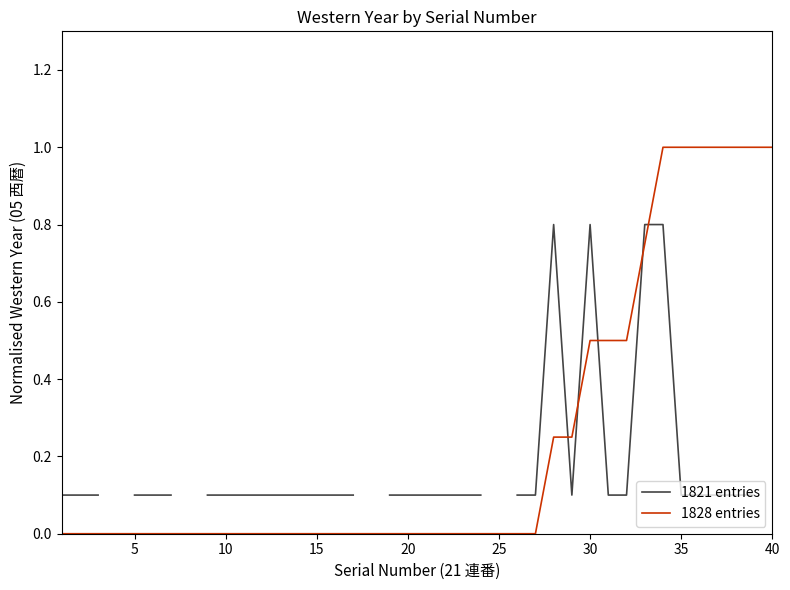

True or false: 1828 entries and 1821 entries intersect in this chart.

True